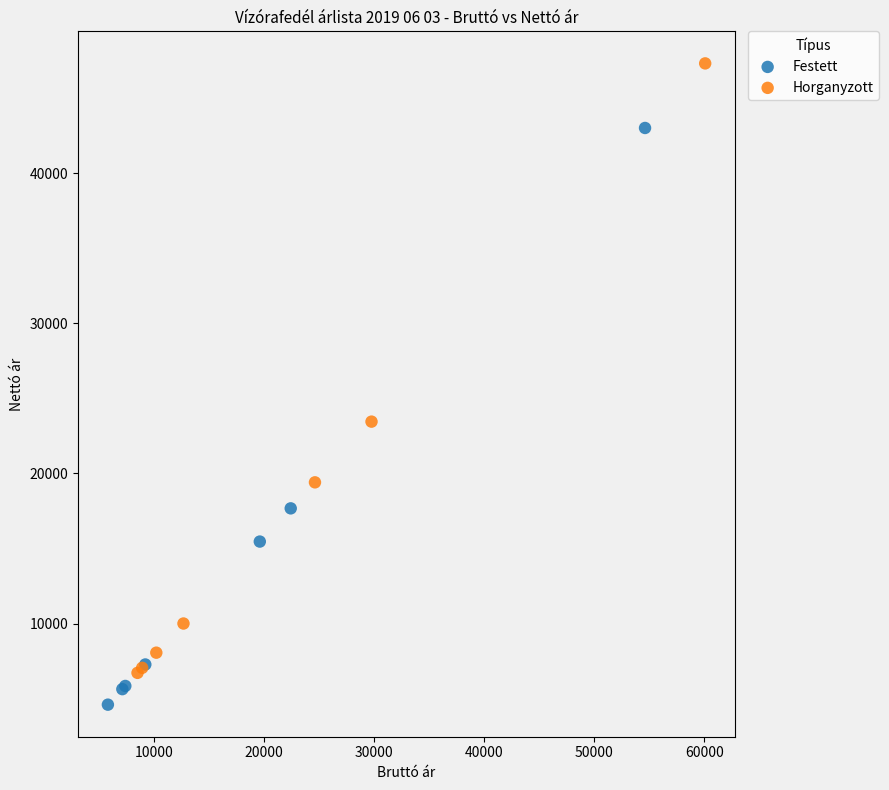

Which series reaches the minimum Y coordinate?

Festett